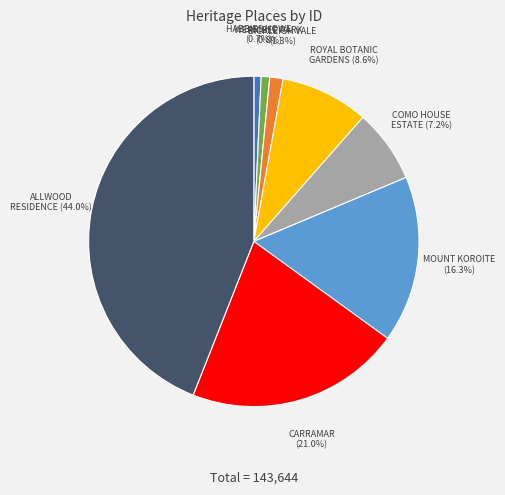

Is there a majority slice in this chart?

No